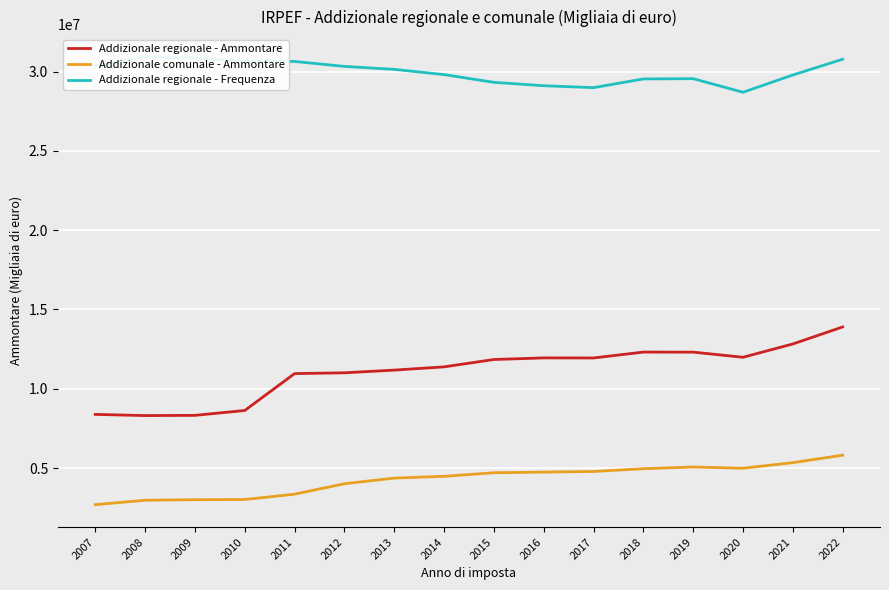

Which category has the lowest value across all series?

2007